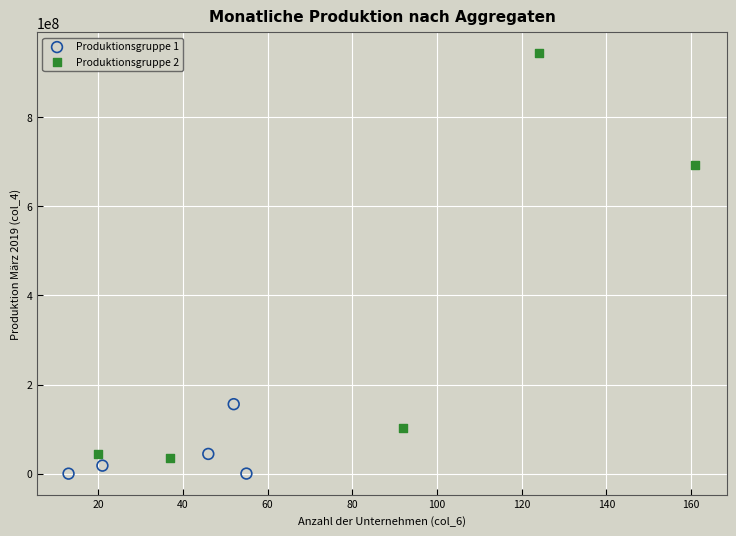

Which series contains the highest Y value?

Produktionsgruppe 2